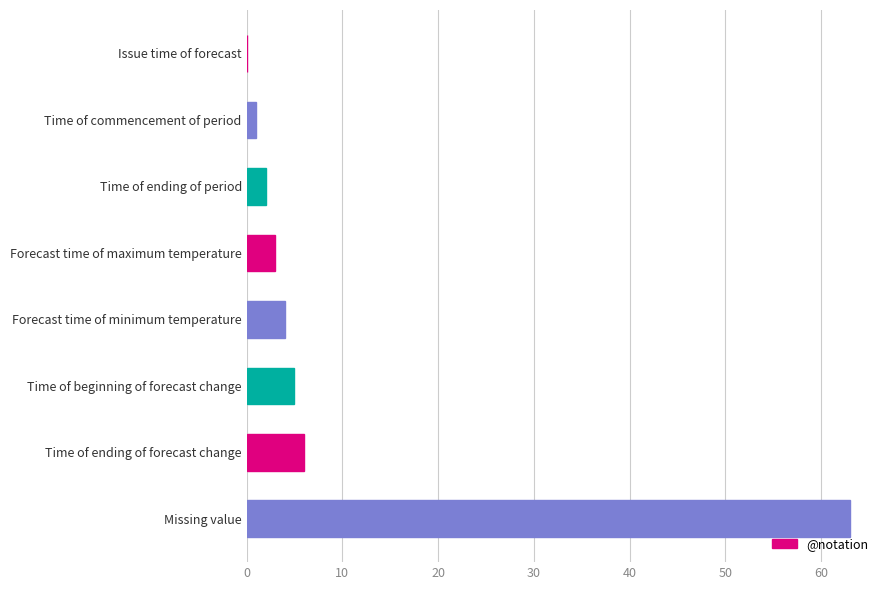

The chart shows a value of 7 at Time of beginning of forecast change. True or false?

False